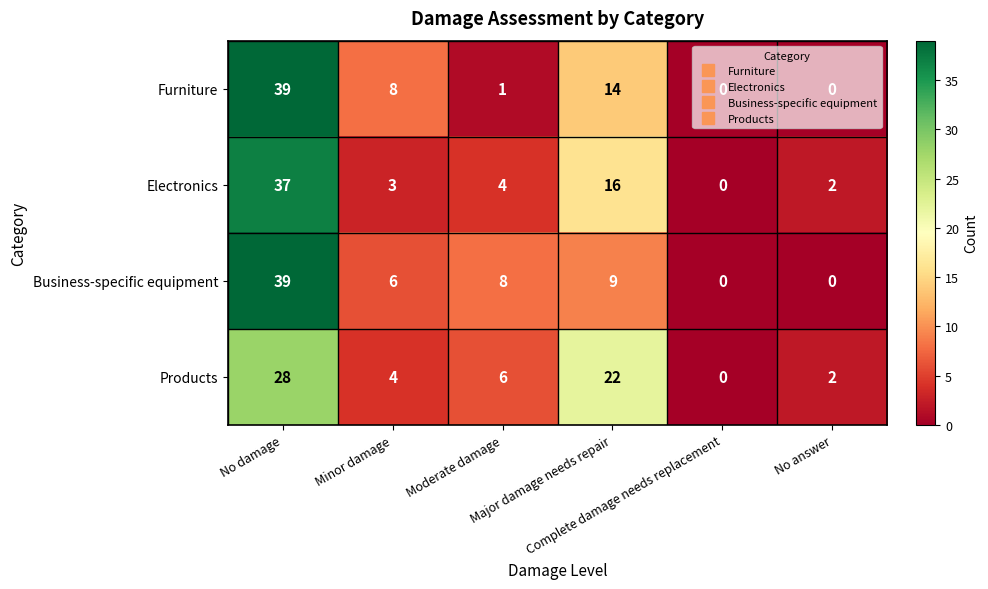

How many data points does each series have?

6